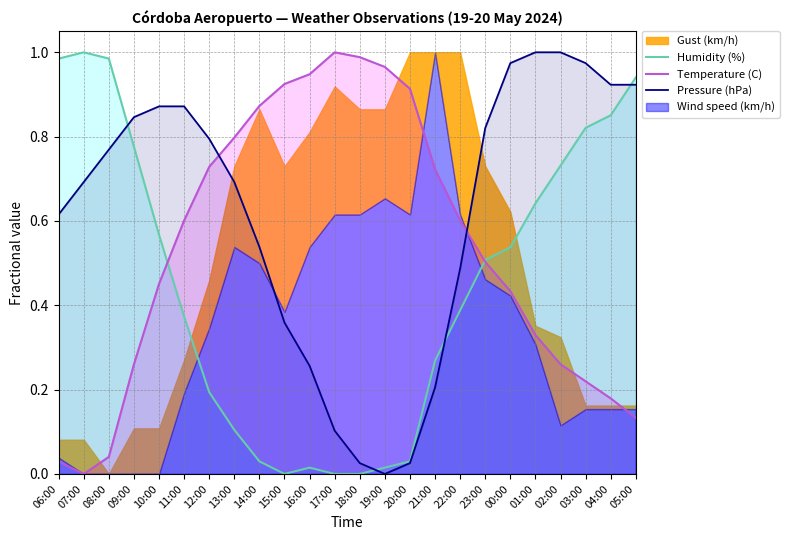

How many values in Temperature (C) are above zero?

23